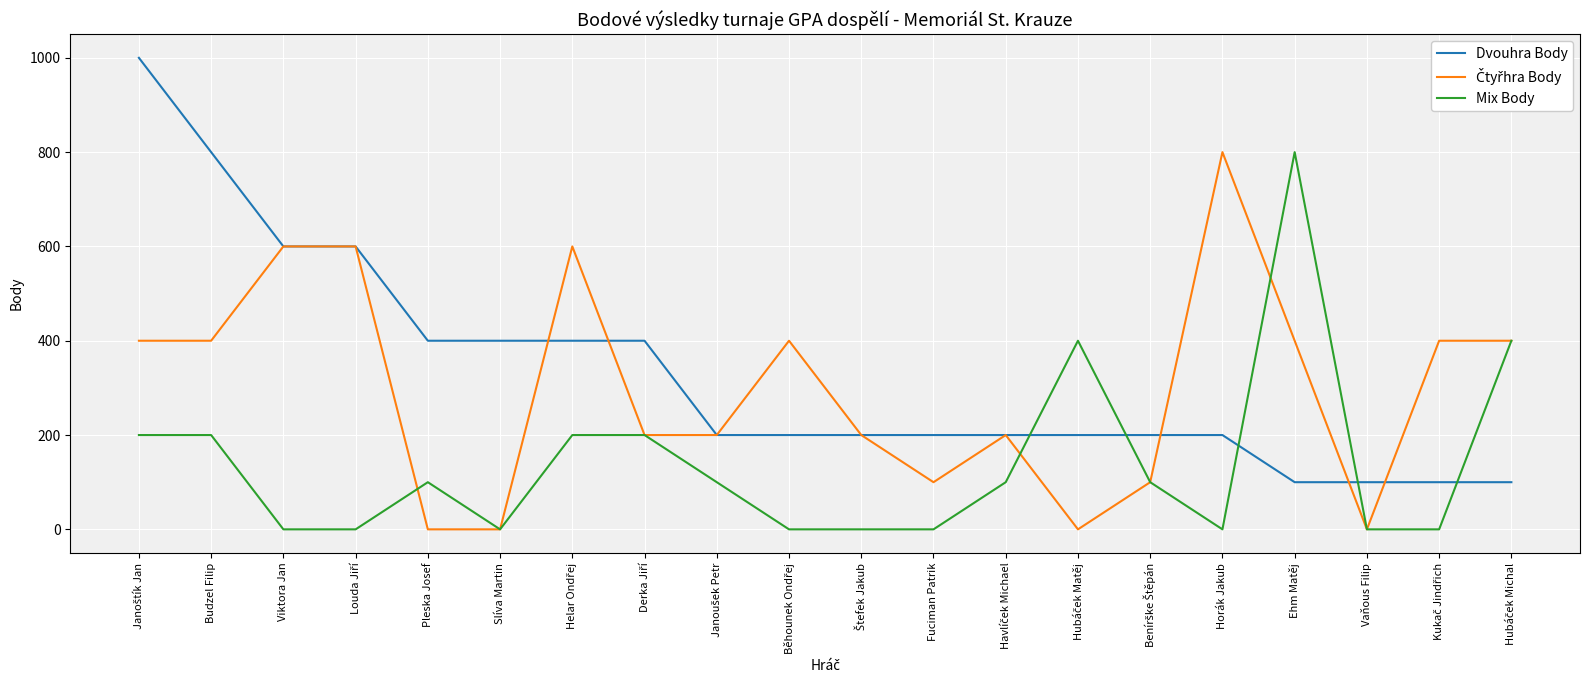

What is the spread (max minus min) of values at Slíva Martin?

400